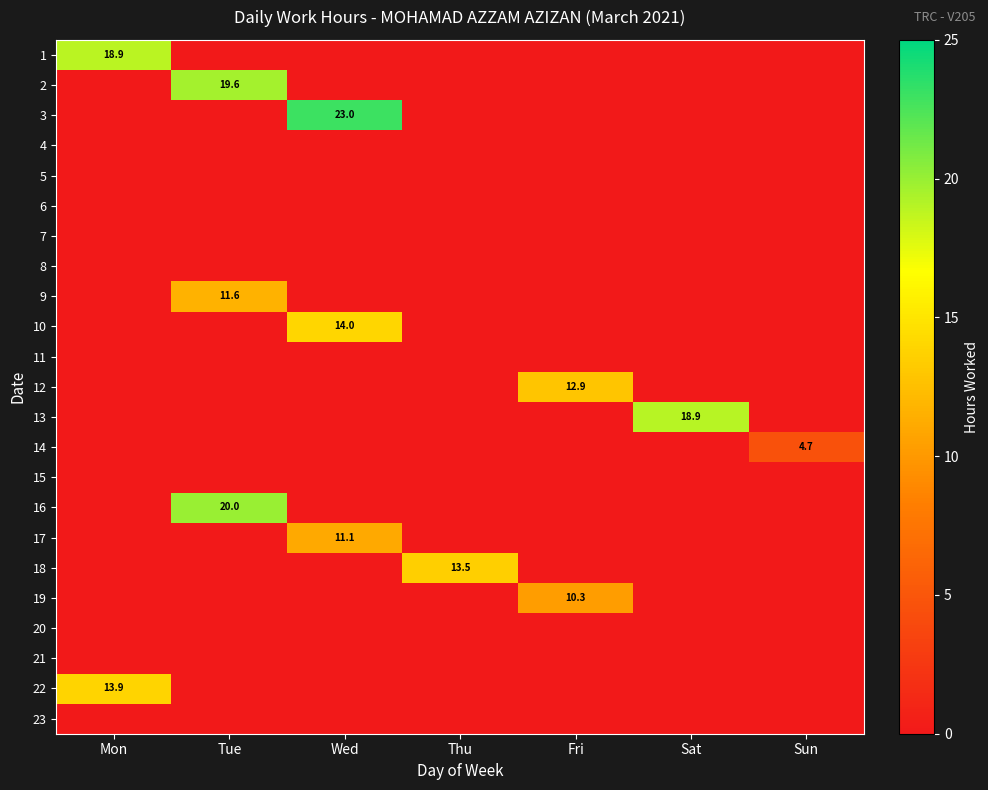

At which category does the chart reach its minimum across all series?

Tue